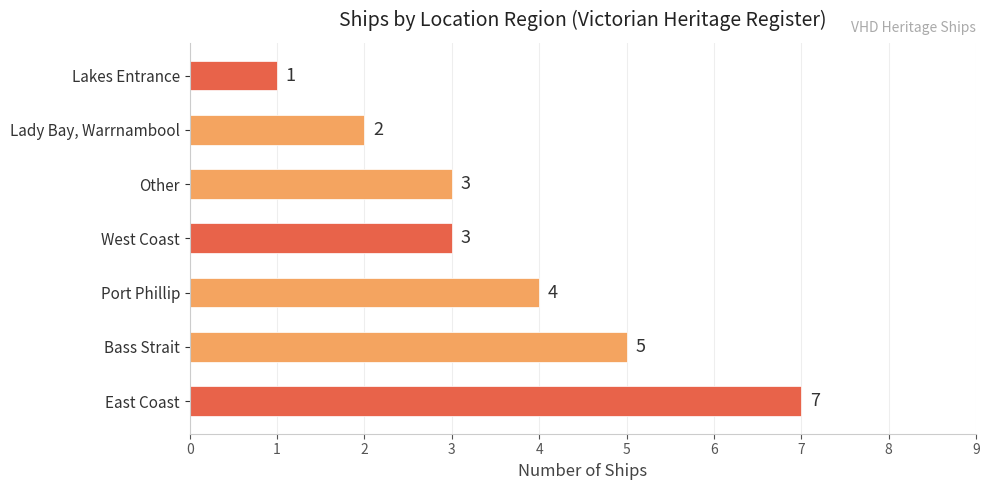

What is the minimum value shown in the chart?

1